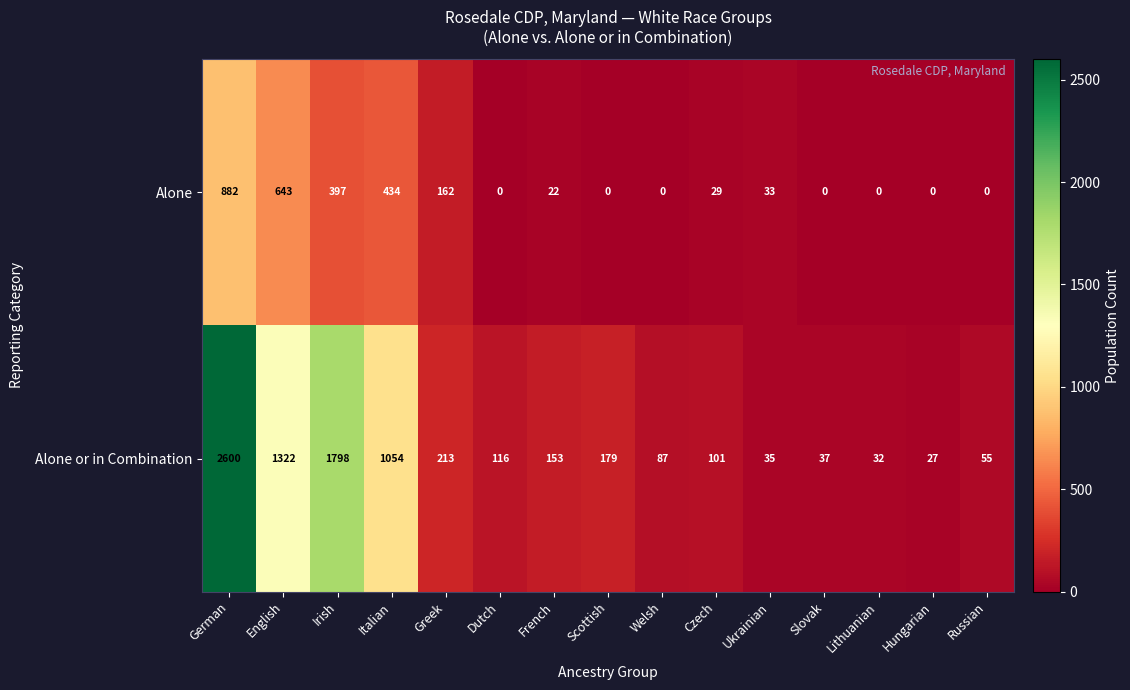

What is the total value across all series at Russian?

55